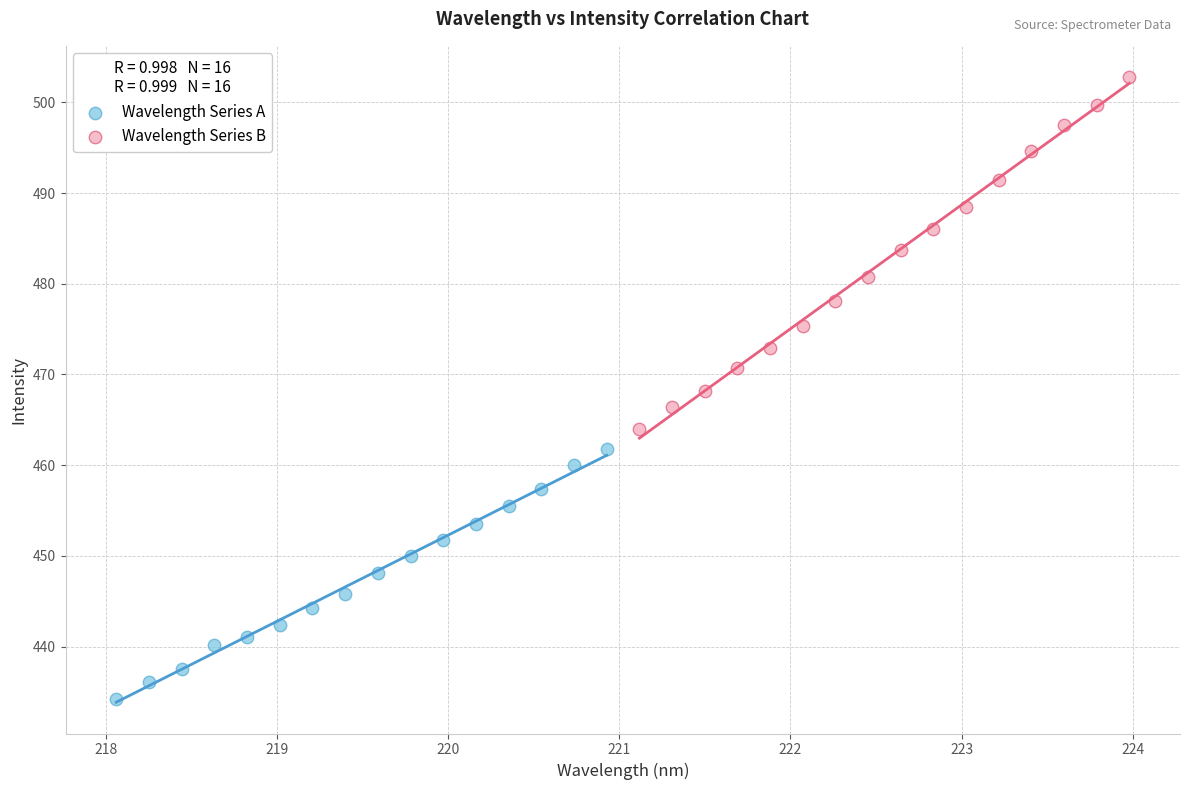

Which series has the widest spread of Y values?

Wavelength Series B